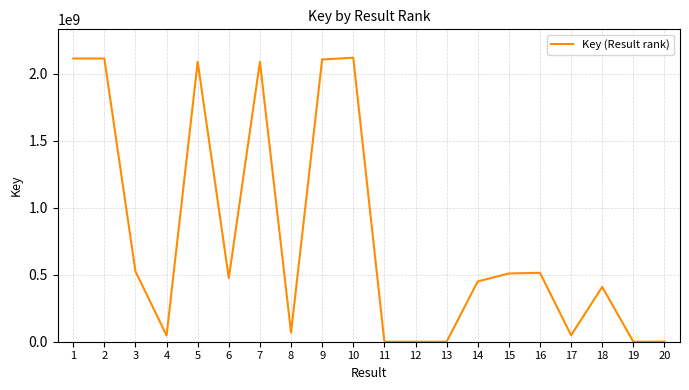

The value at 15 is 509170667. True or false?

True